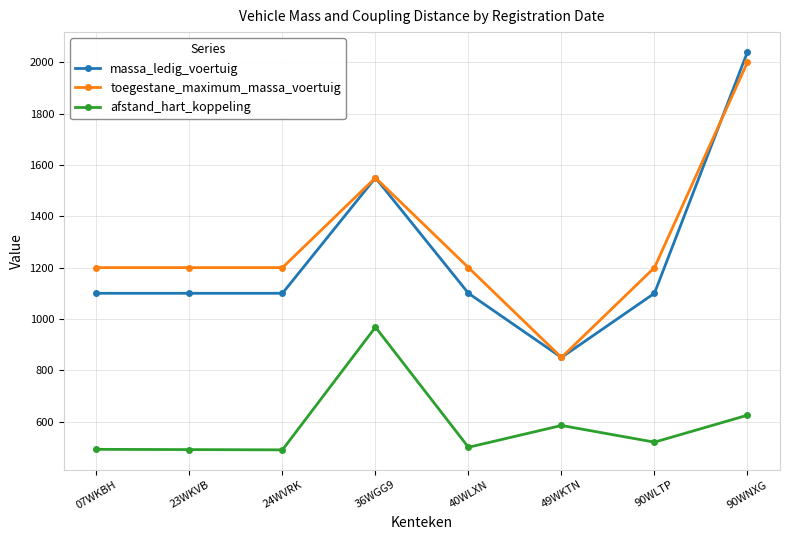

The value of afstand_hart_koppeling at 36WGG9 is 1355. True or false?

False